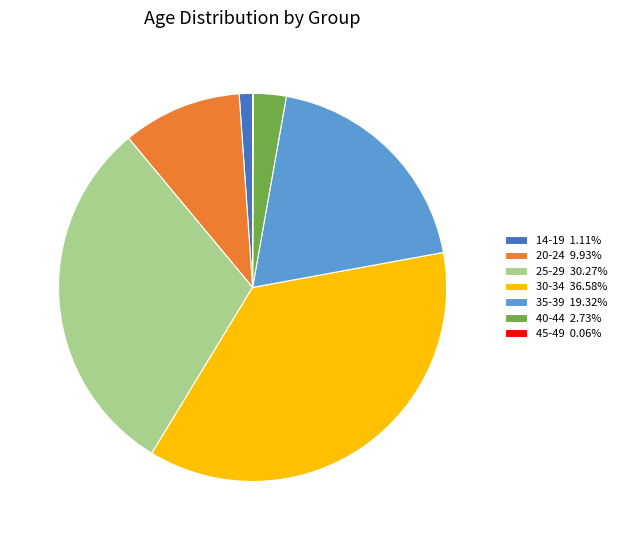

Combined, do 30-34 36.58% and 35-39 19.32% account for over 50%?

Yes